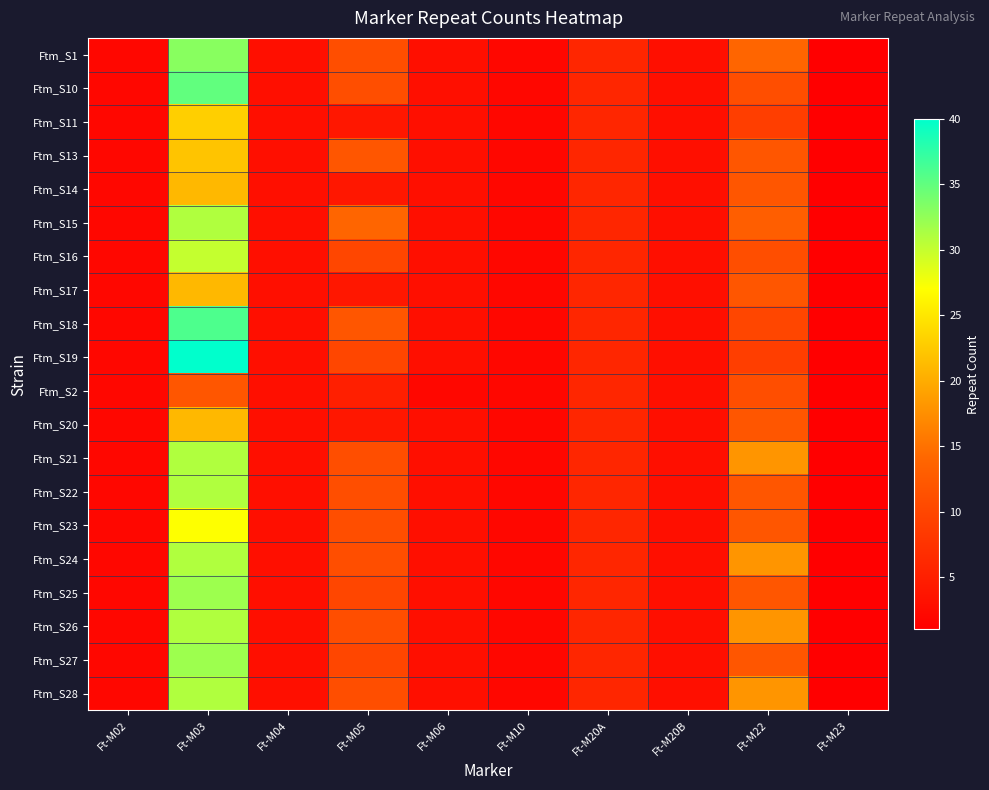

What is the difference between the highest and lowest values at Ft-M06?

1